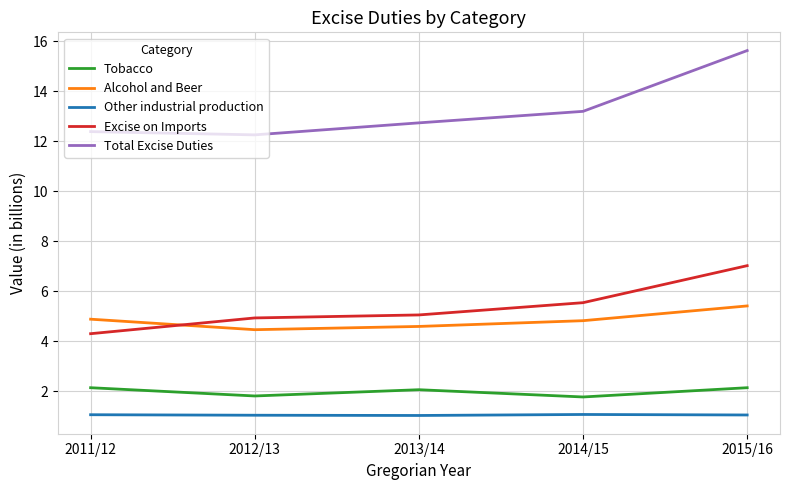

What is the sum of the Tobacco values at 2015/16 and 2013/14?

4.2